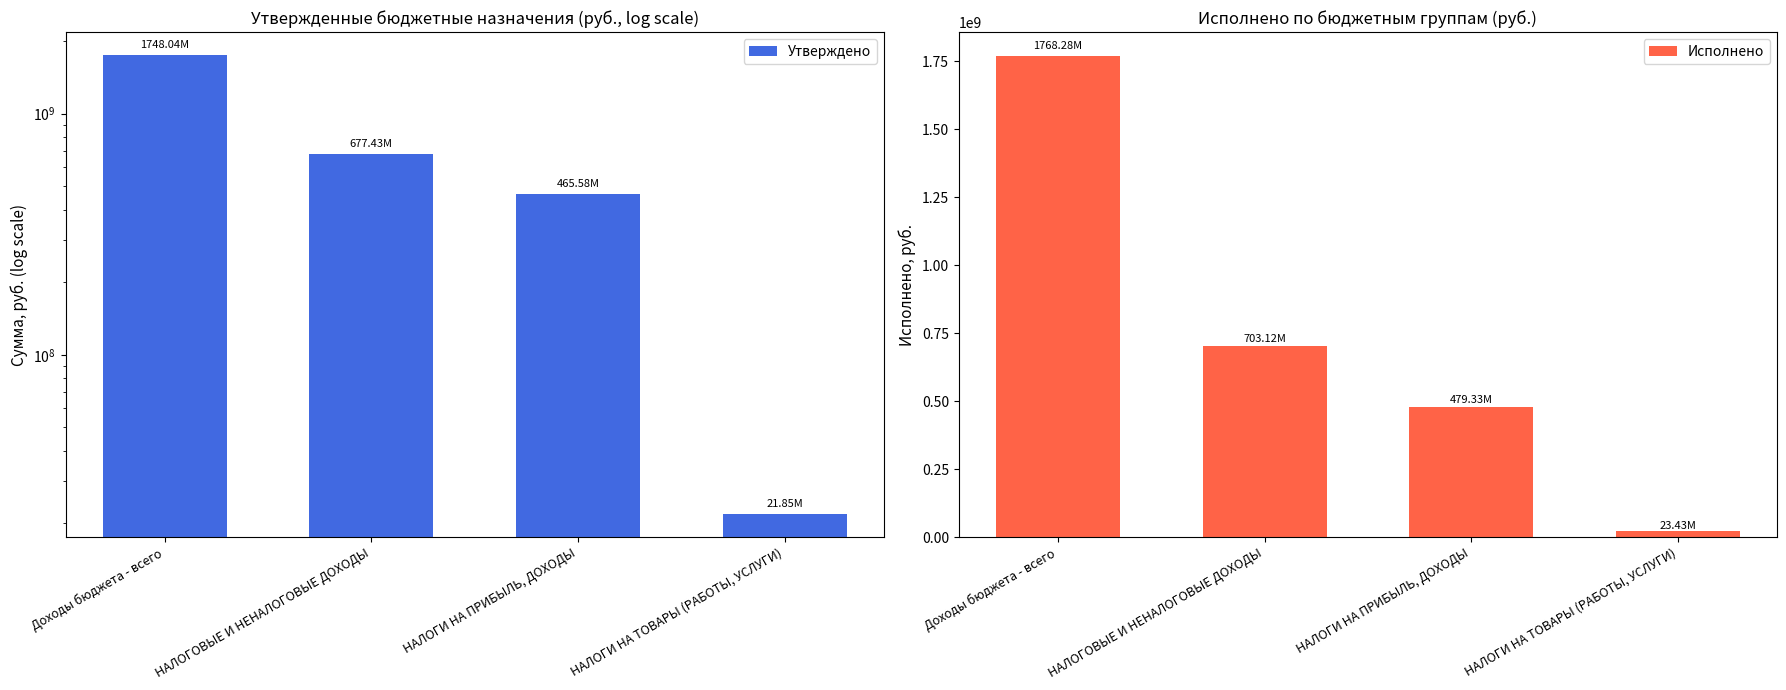

Reading right to left, what are all the values shown in this chart?

Утверждено: 21845727.4	465579730.4	677425927.7	1748036408.6
Исполнено: 23433345.4	479325697.0	703115955.2	1768283620.1